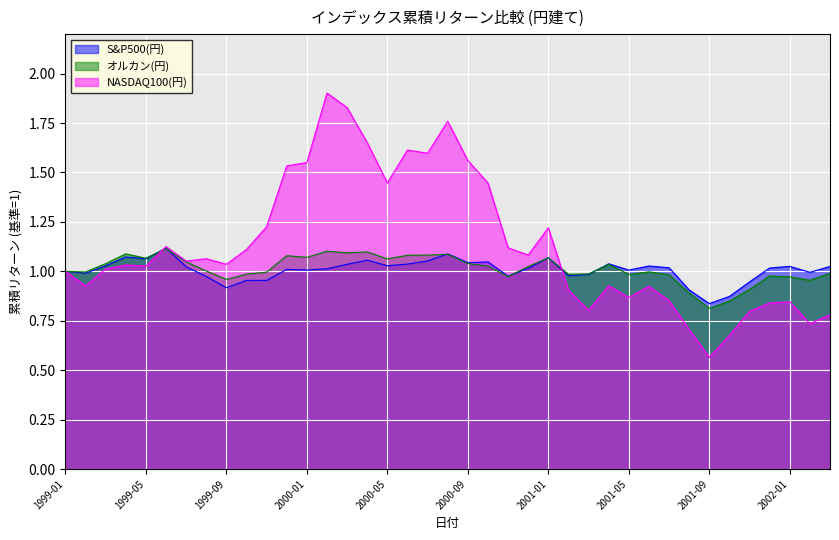

True or false: オルカン(ドル) has more than 1 interior local peaks.

True